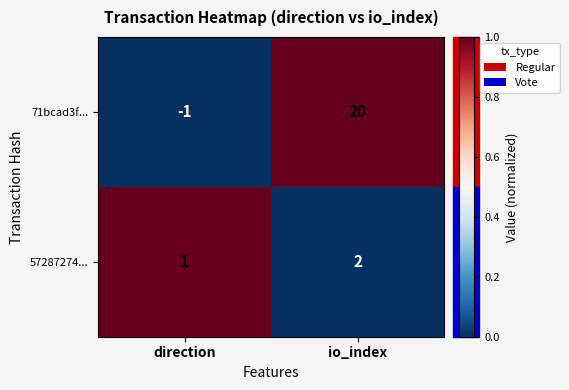

What is the spread (max minus min) of values at direction?

2